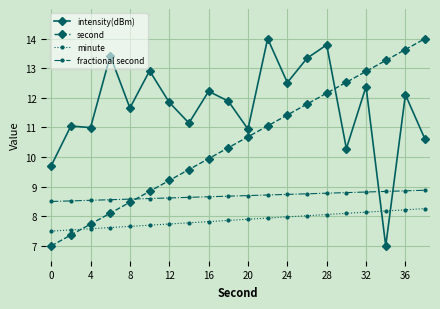

True or false: second has more than 2 interior local peaks.

False